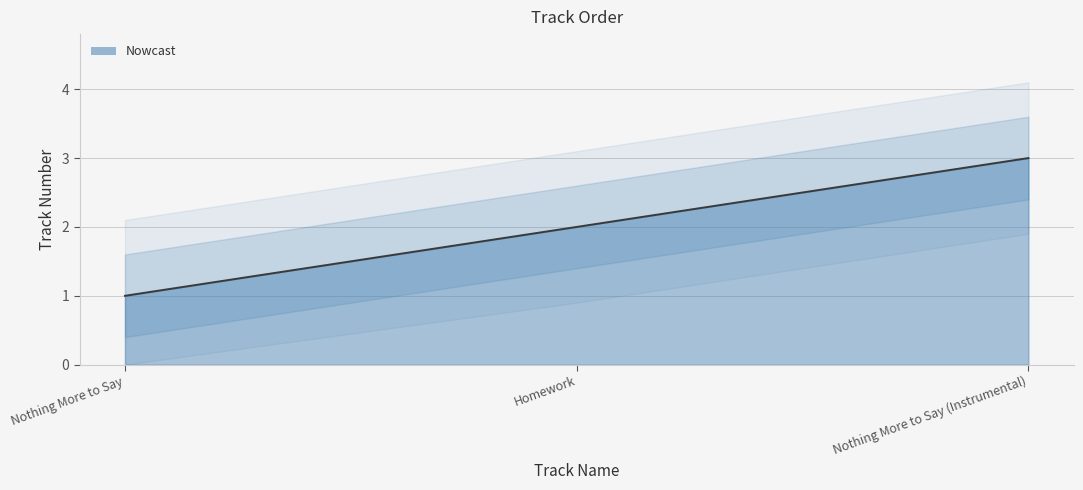

List the labels in order of value, smallest first.

Nothing More to Say, Homework, Nothing More to Say (Instrumental)